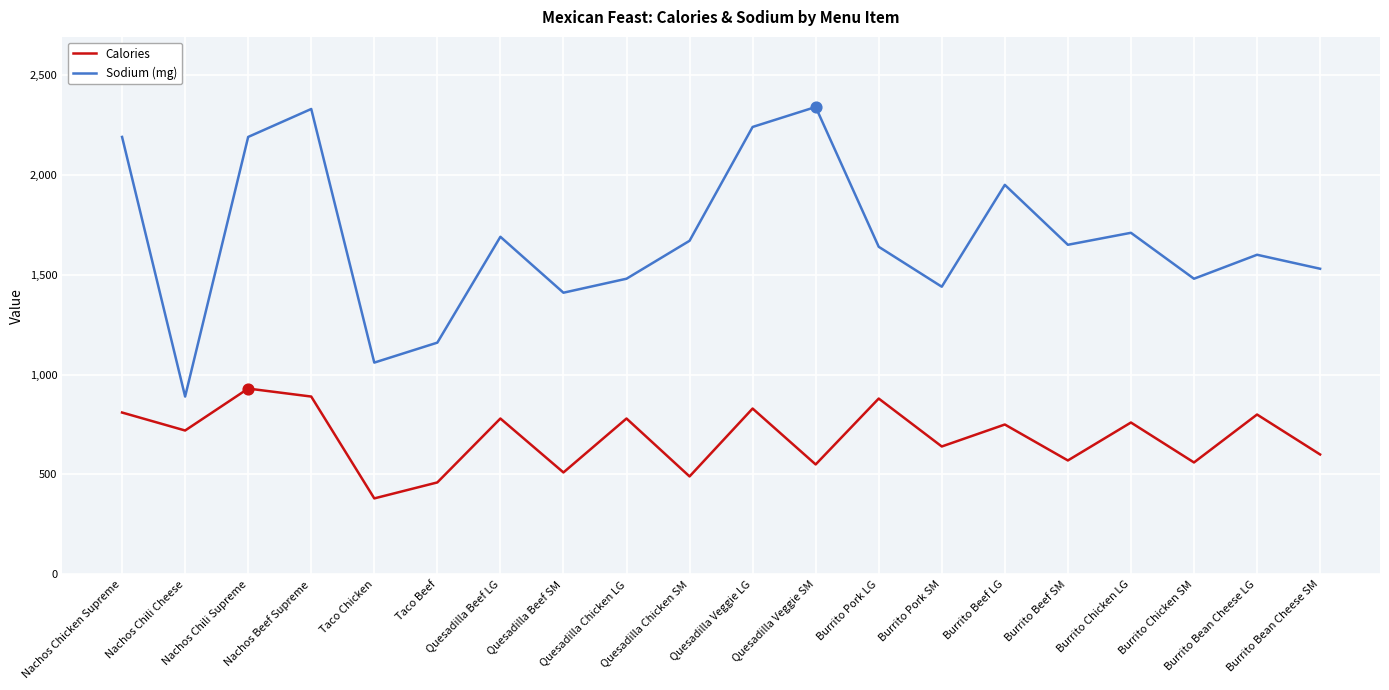

Which series has the widest spread of values?

Sodium (mg)